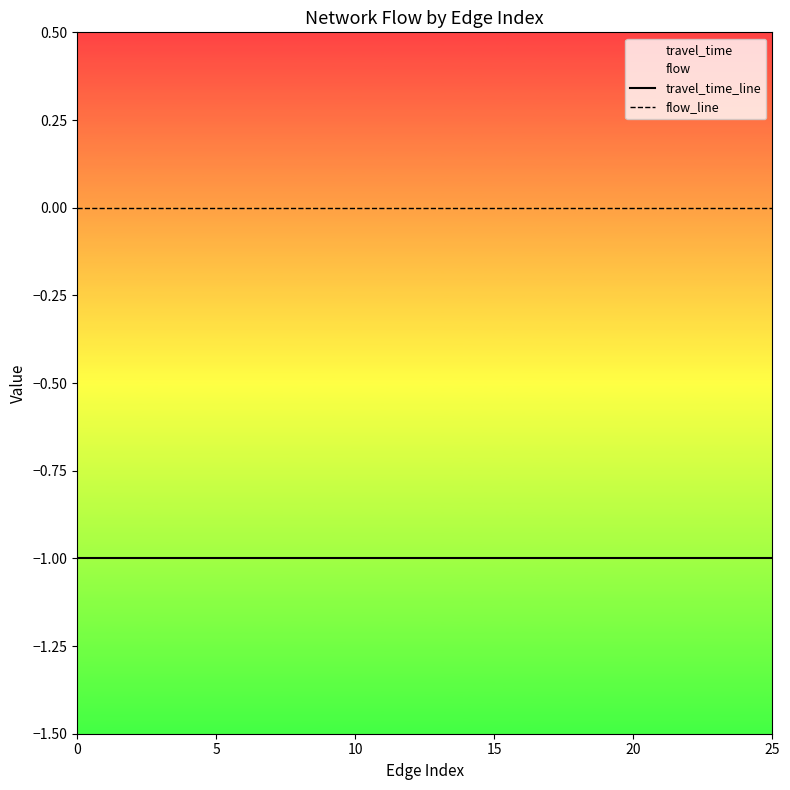

How many lines are shown in the chart?

2